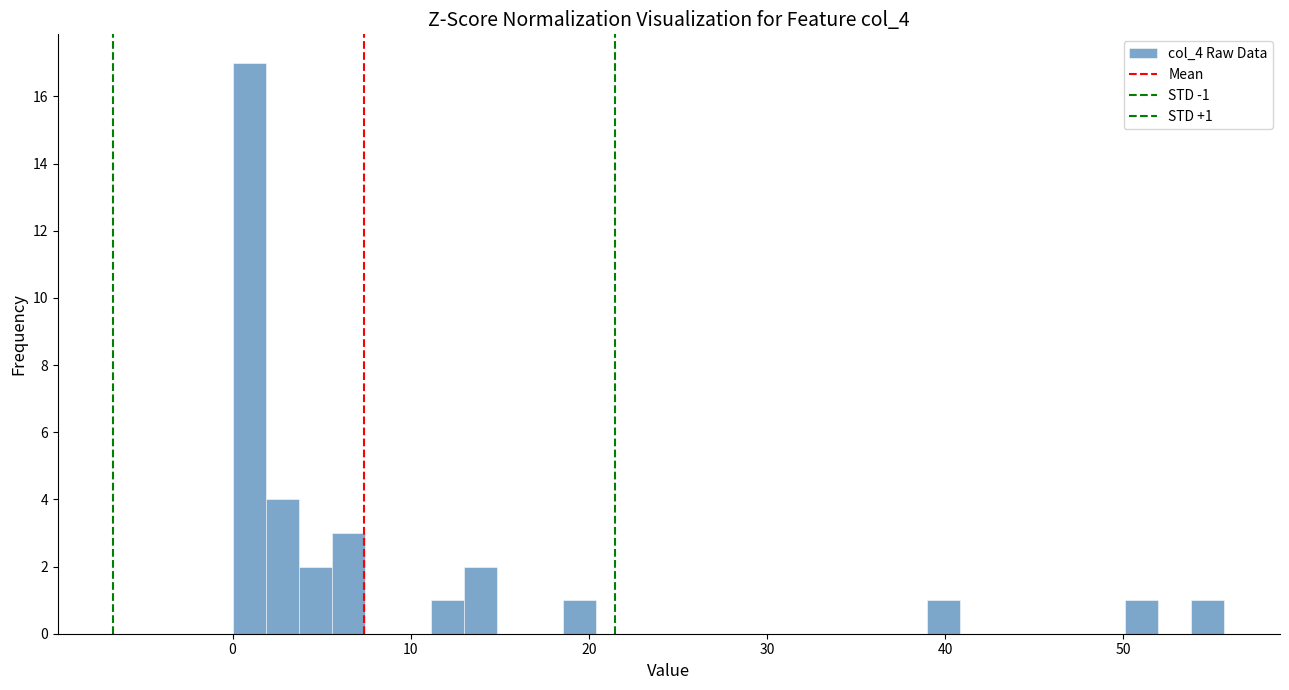

Around what value on the x-axis is the tallest bar? Give the approximate position of its centre, as read against the axis.

1